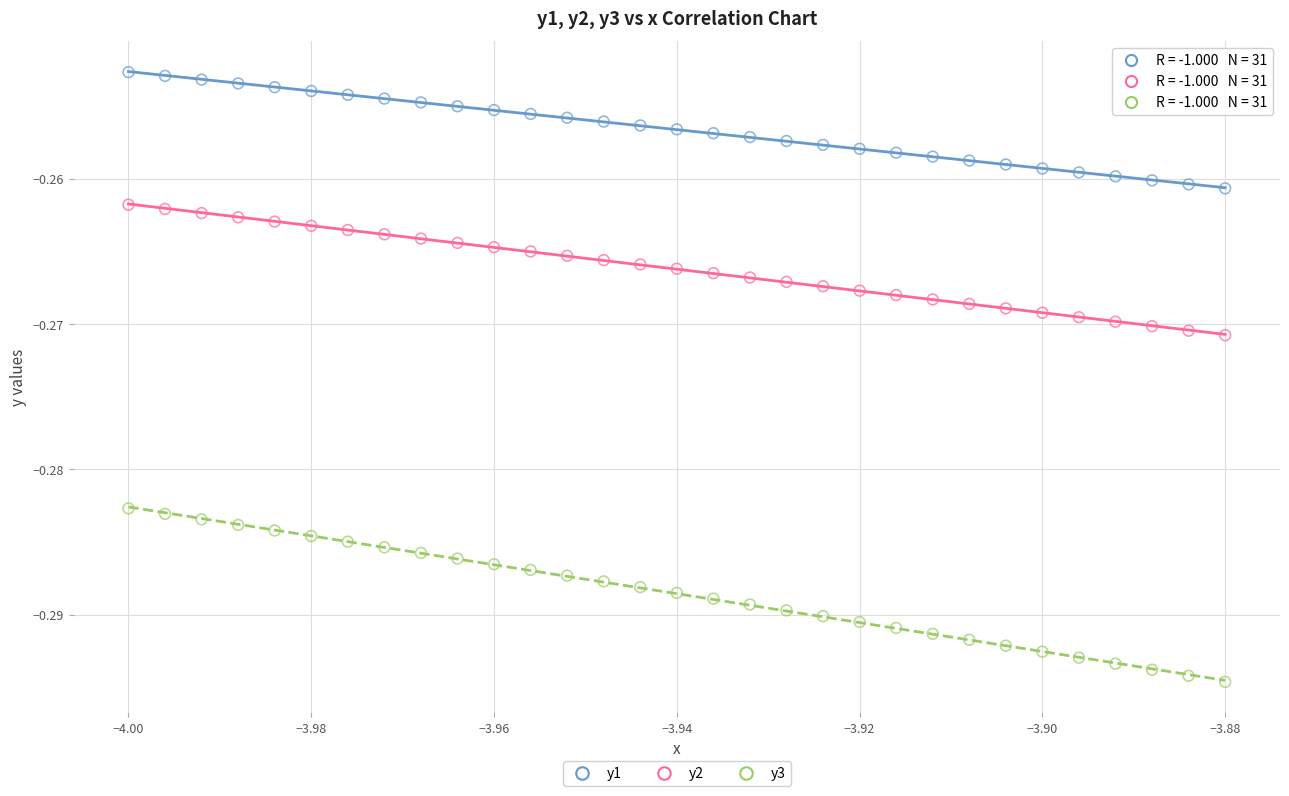

Which series has the largest Y range (max minus min)?

y3